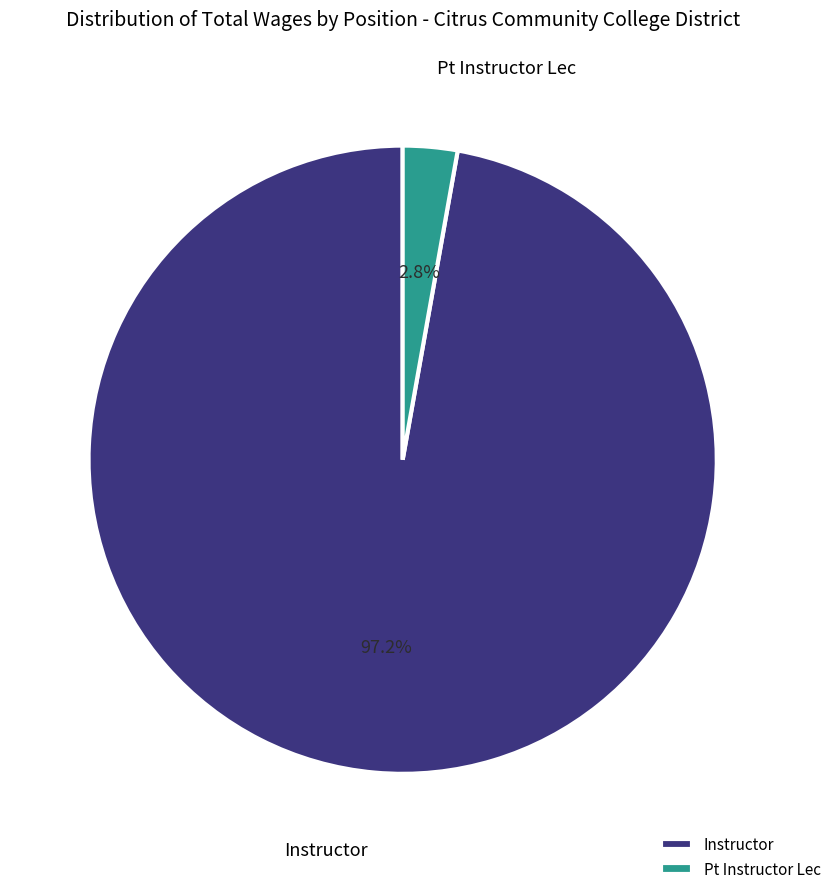

What is the majority slice?

Instructor